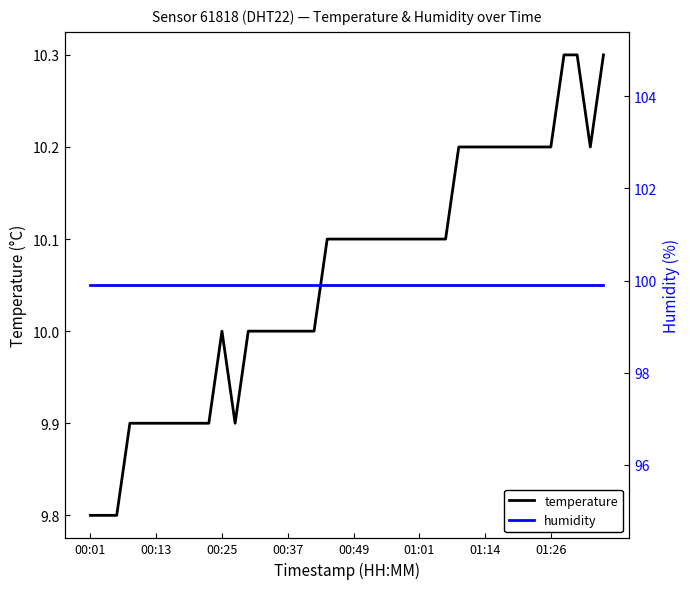

List the series in order of their peak value, lowest first.

temperature, humidity